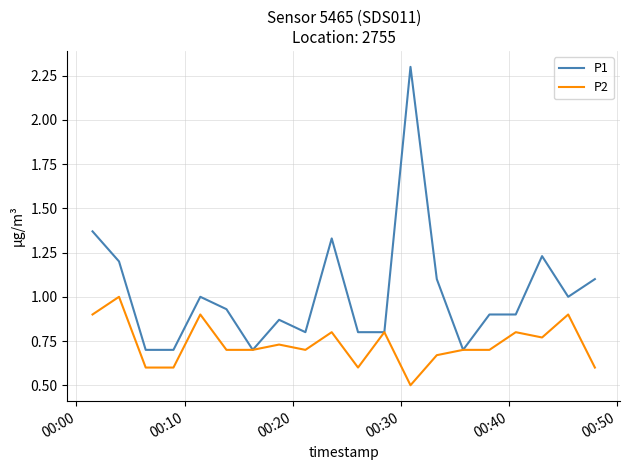

What is the highest value of the P2 series?

1.0